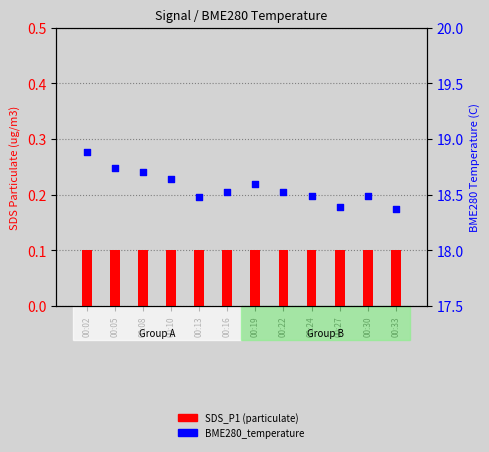

At how many categories does at least one series exceed 3?

12